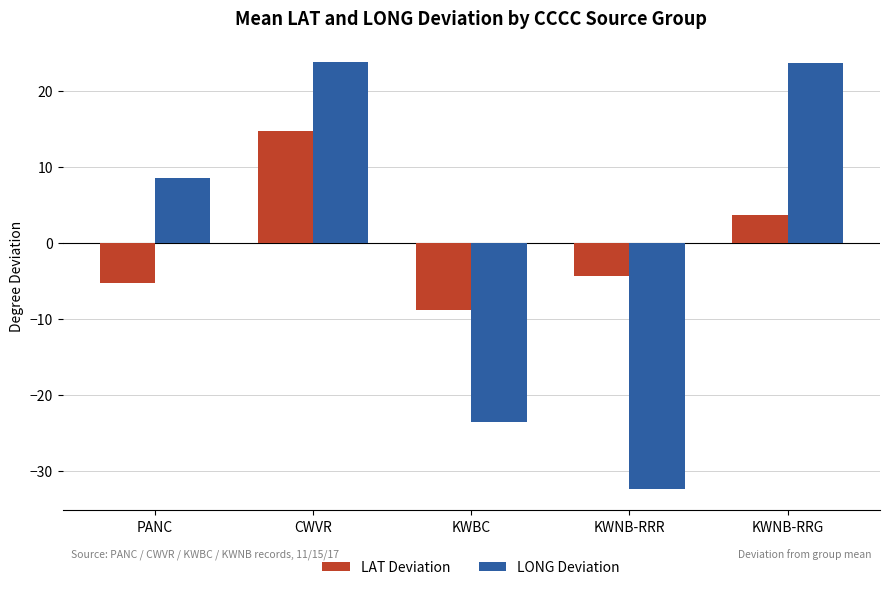

At which category is the sum across all series the highest?

CWVR